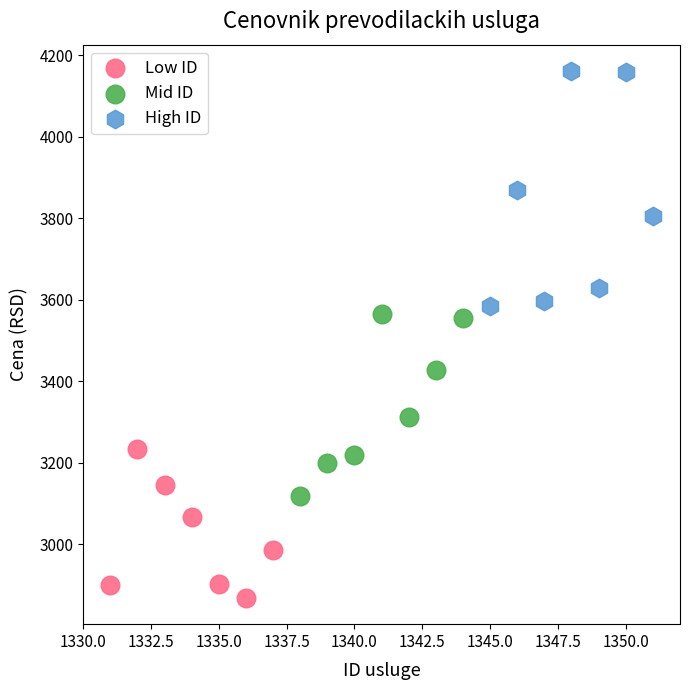

What are all the series names shown in the legend?

Low ID, Mid ID, High ID